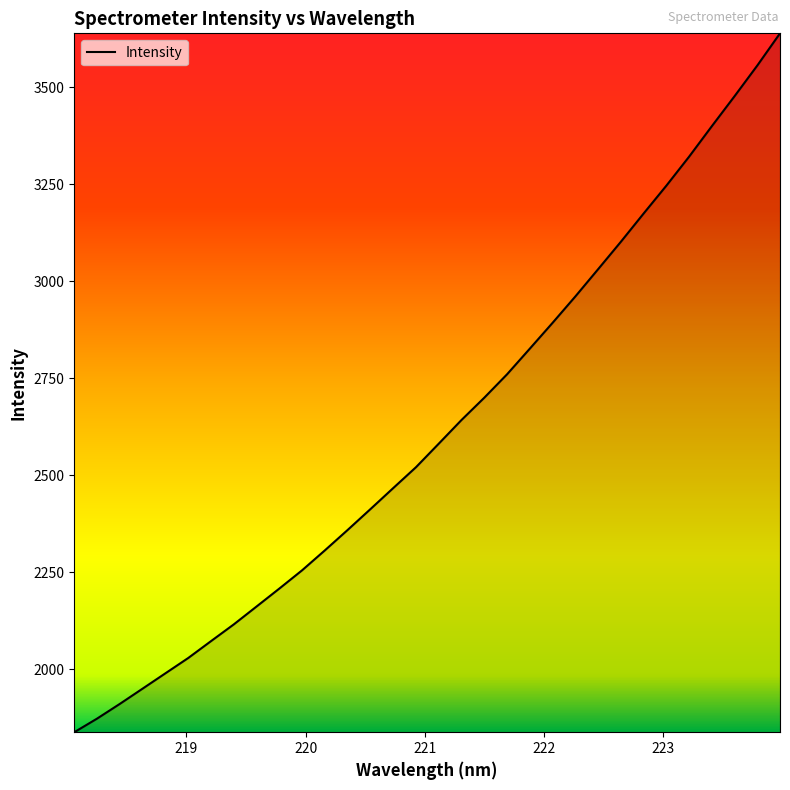

What is the maximum value shown in the chart?

3639.1